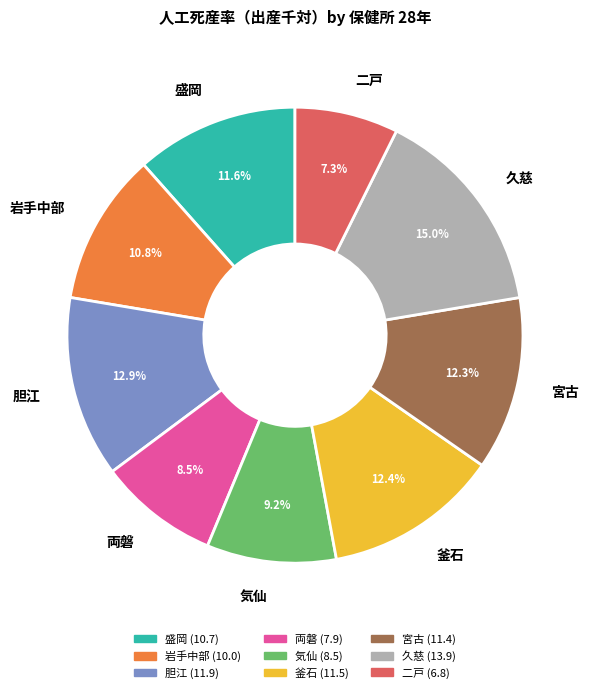

Is there a majority slice in this chart?

No